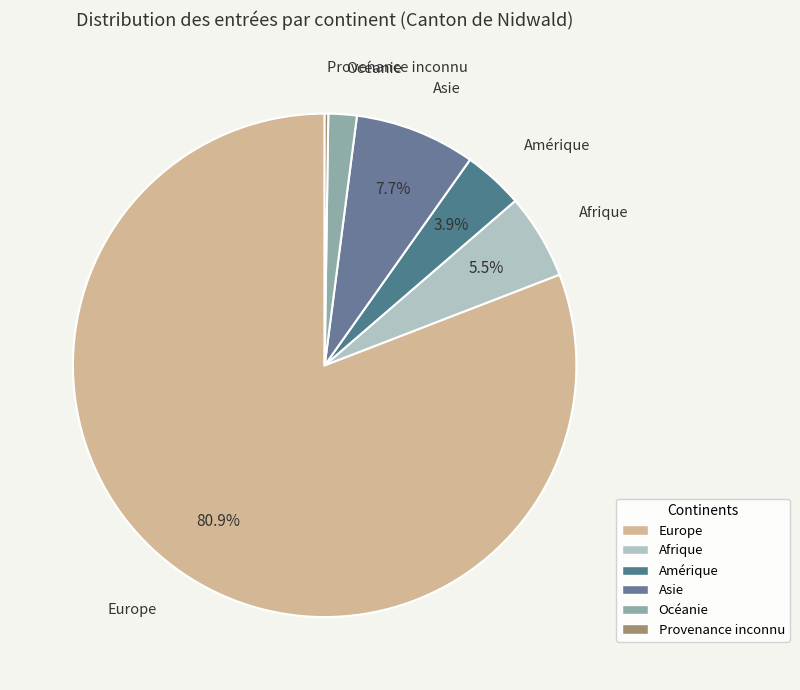

What is the largest slice in the pie chart?

Europe